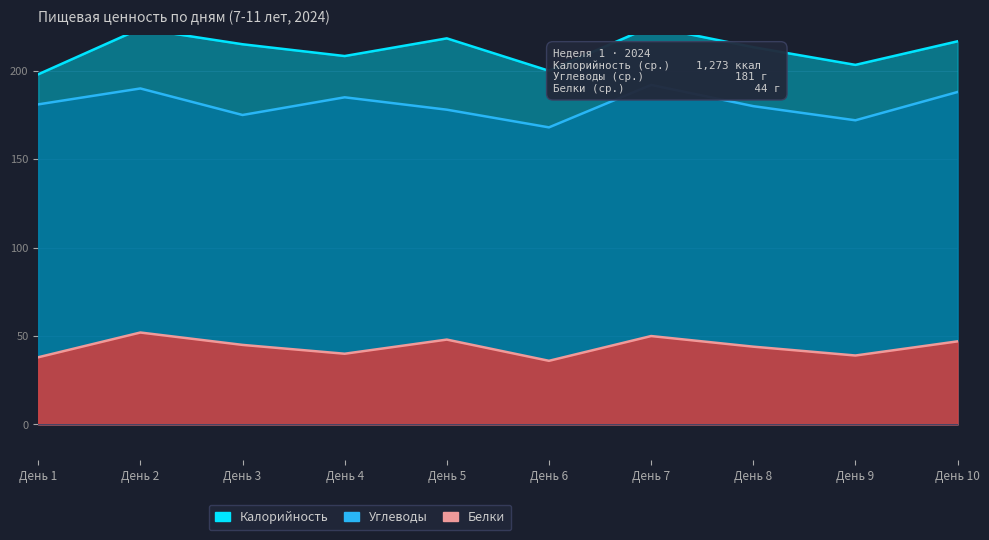

What is the total value across all series at День 7?

467.0